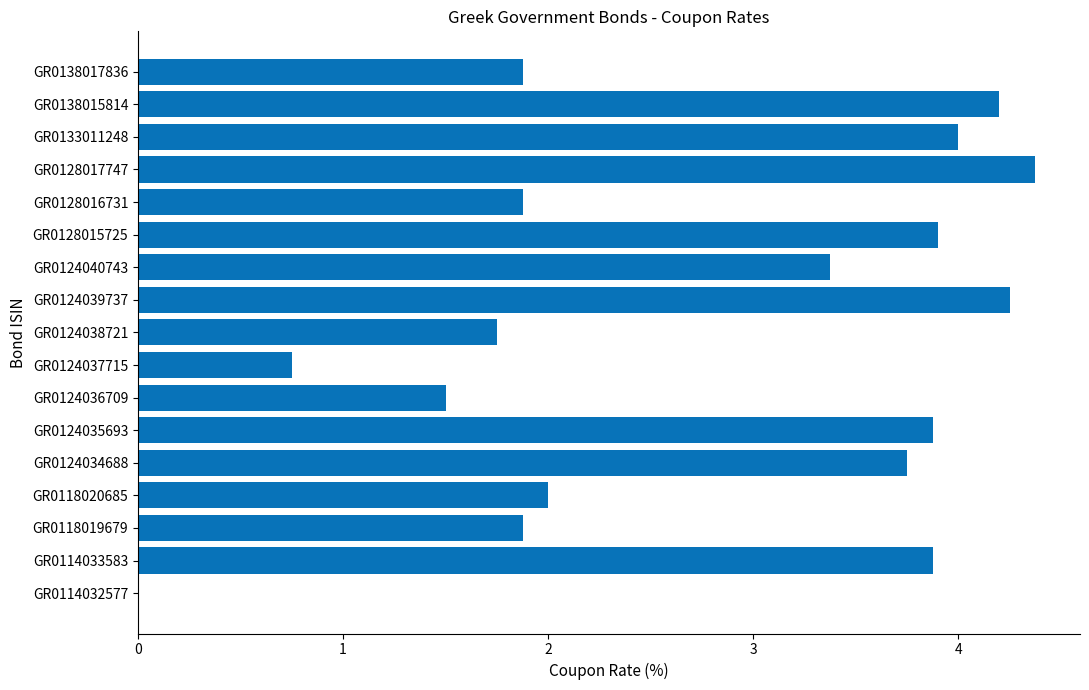

What is the greatest value displayed?

4.4